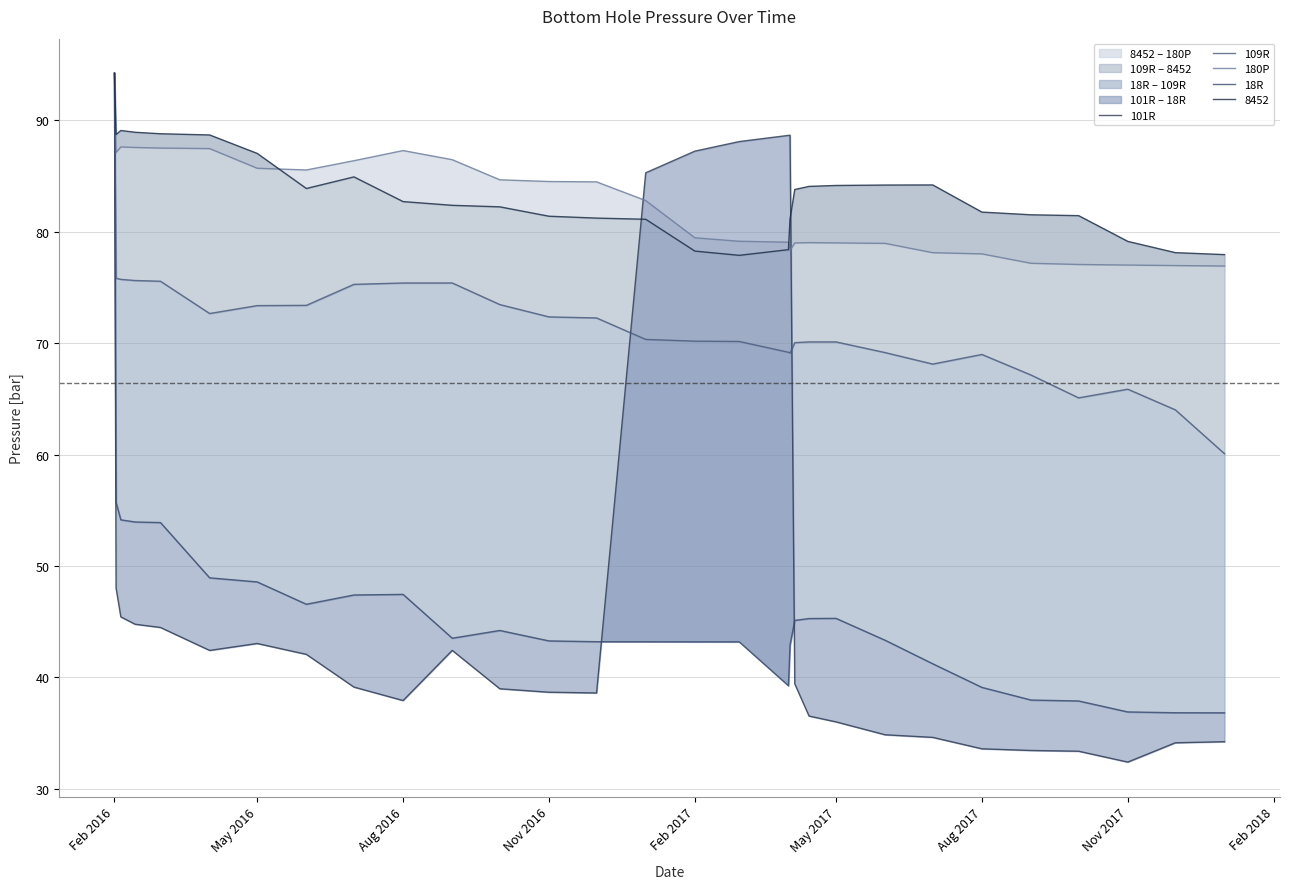

At how many categories does at least one series exceed 66?

30